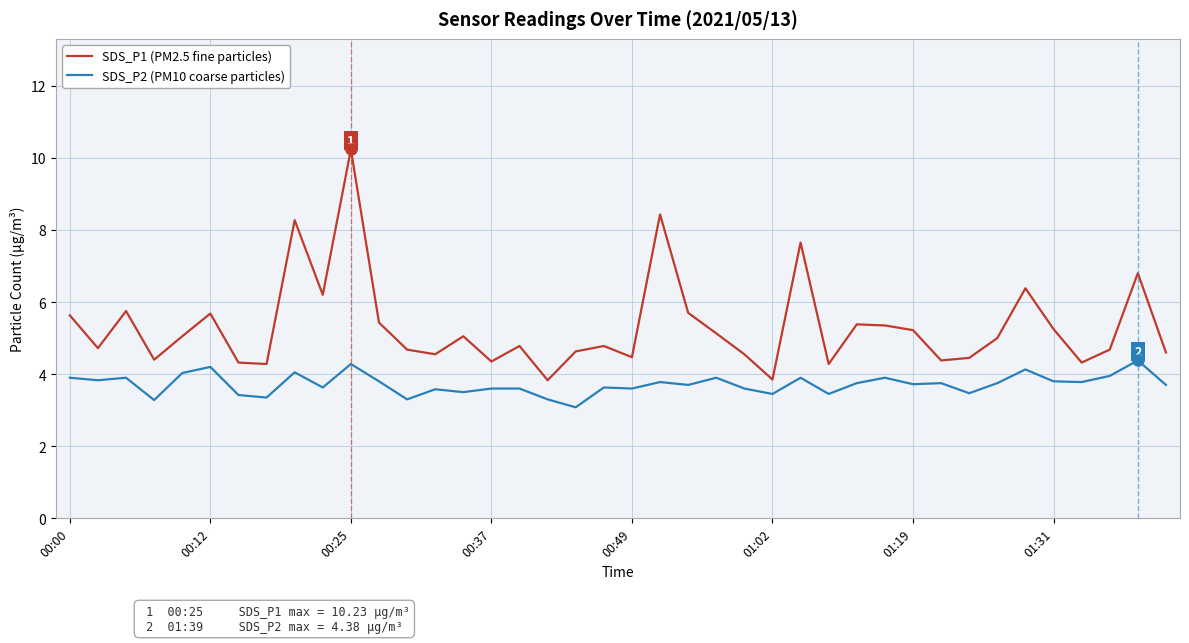

Which series has the widest spread of values?

SDS_P1 (PM2.5 fine particles)